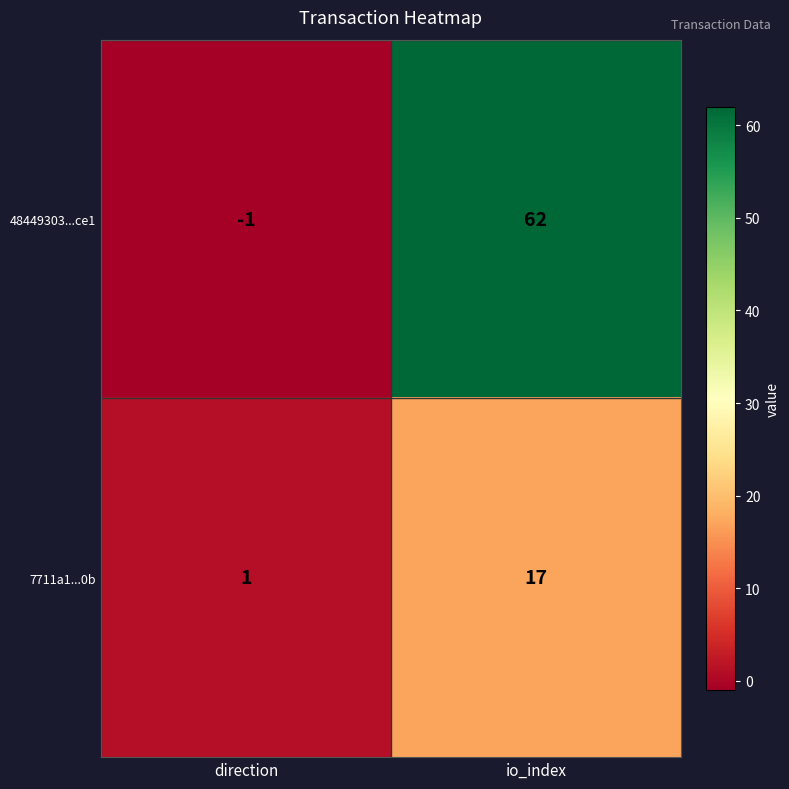

What is the sum of the 7711a1...0b values at direction and io_index?

18